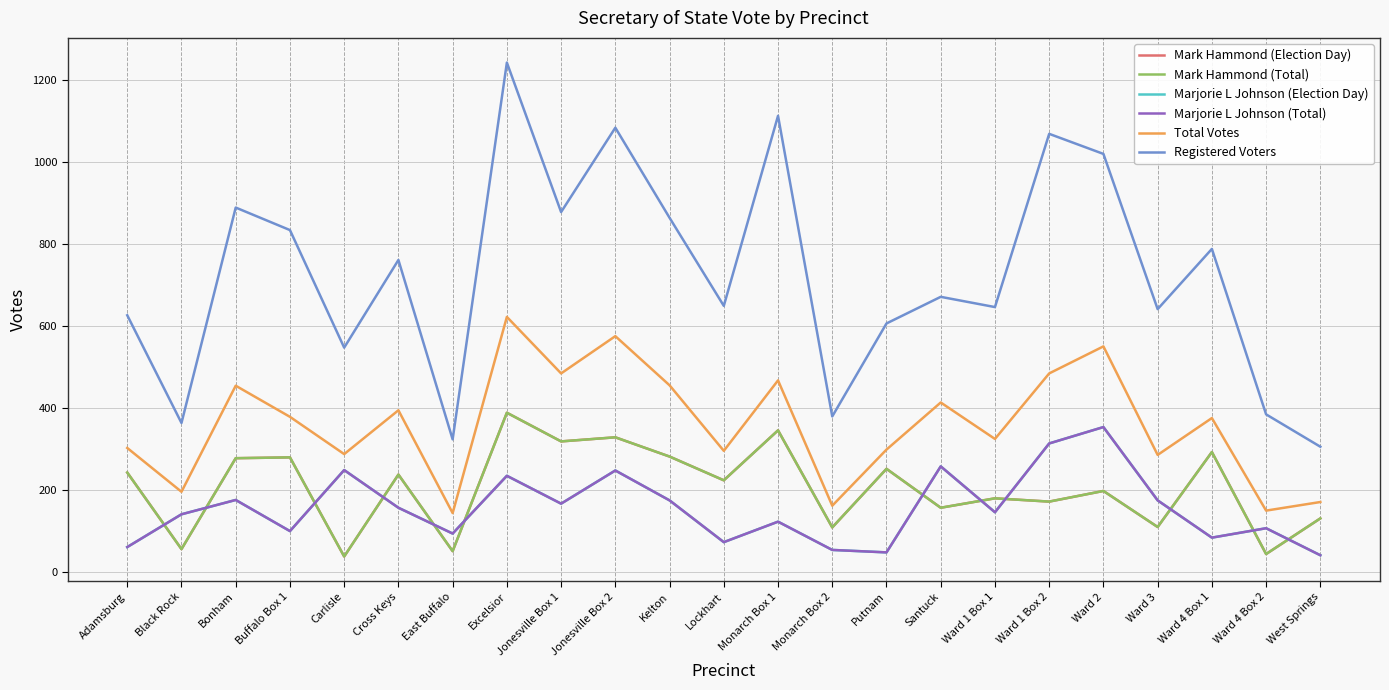

Where does the Registered Voters series first go above 671?

Bonham